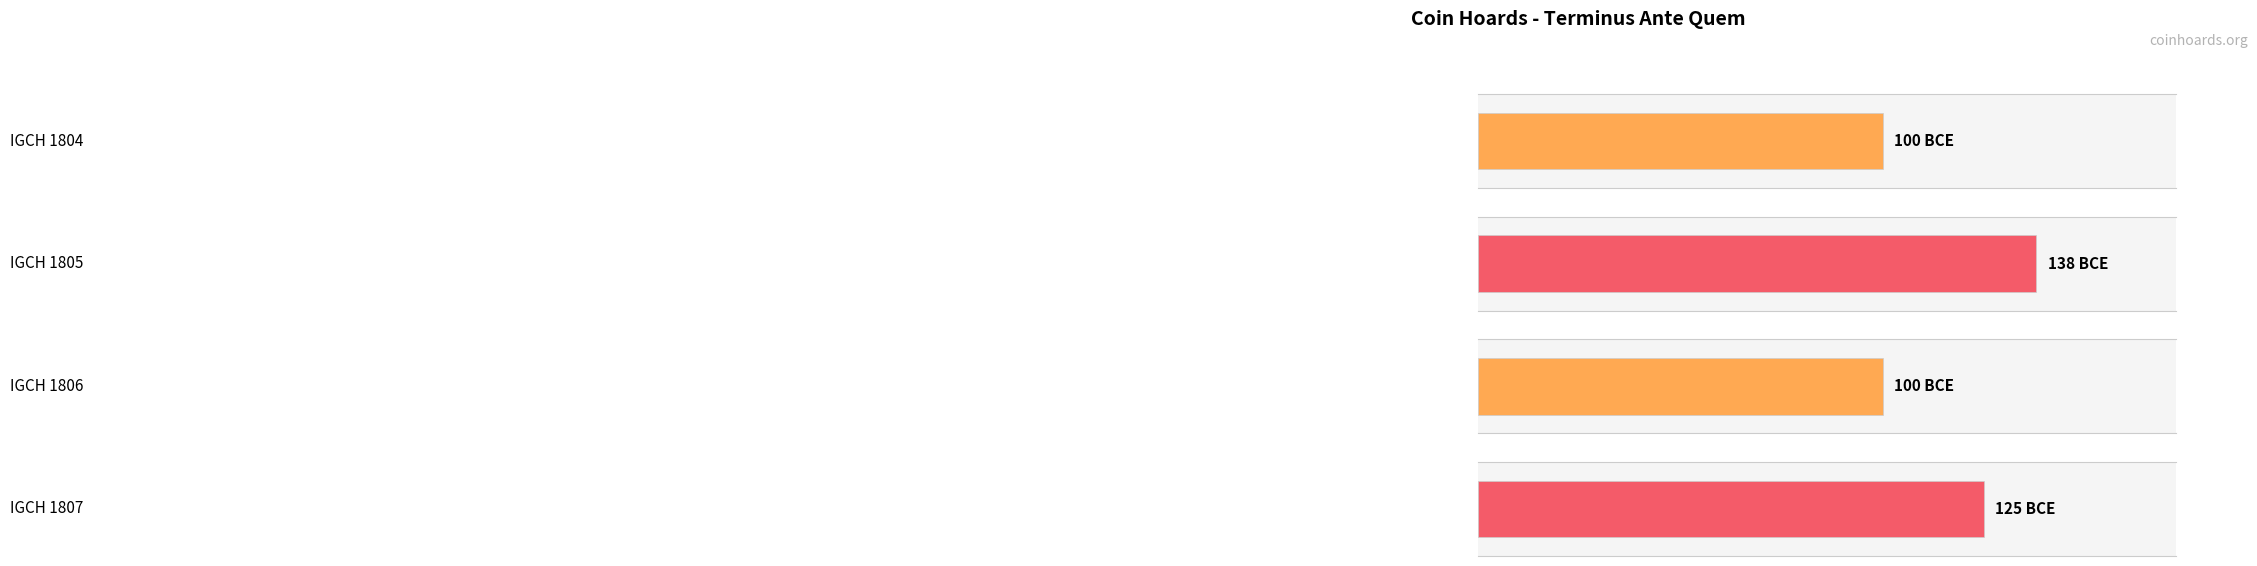

True or false: the data shows -63 at IGCH 1806.

False